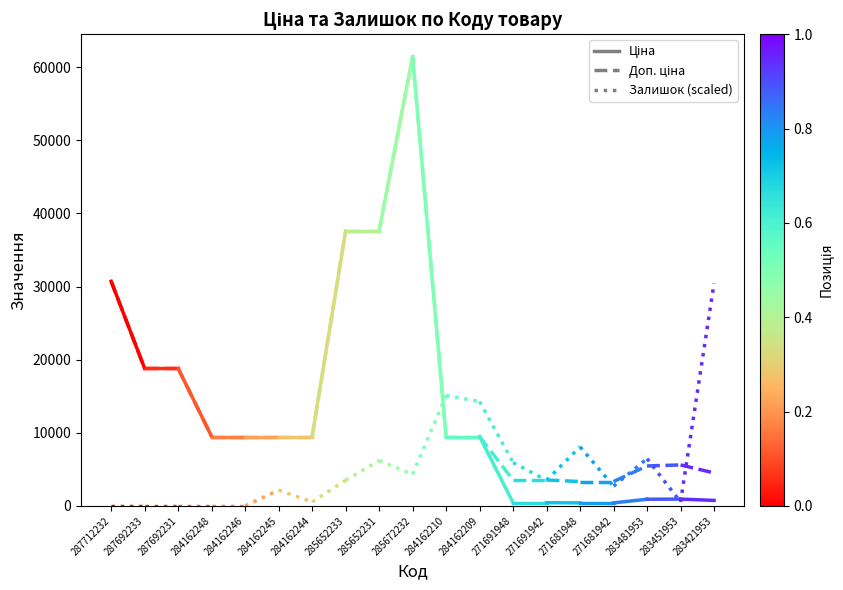

What are all the series names shown in the legend?

Ціна, Доп. ціна, Залишок (scaled)